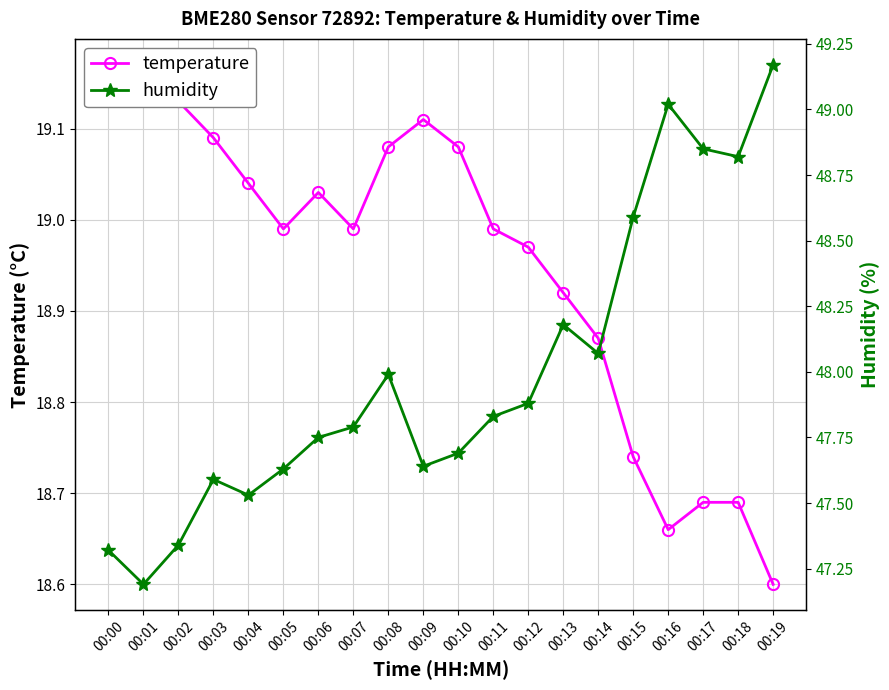

What are all the series names shown in the legend?

temperature, humidity